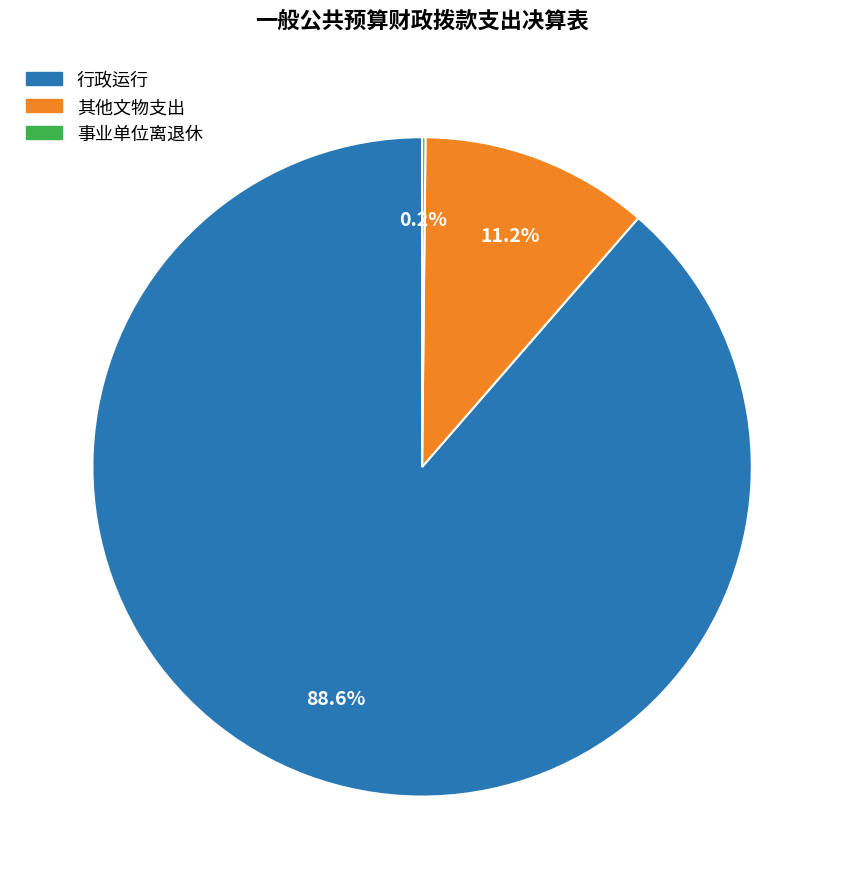

What percentage is NOT represented by 其他文物支出?

88.8%